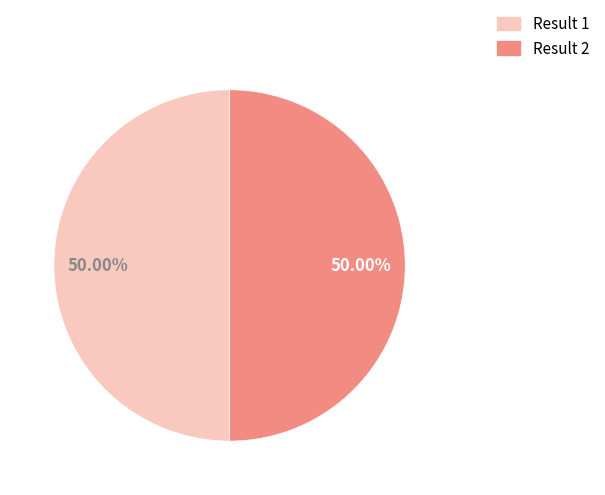

What is the ratio of the value at Result 1 to the value at Result 2?

1.0